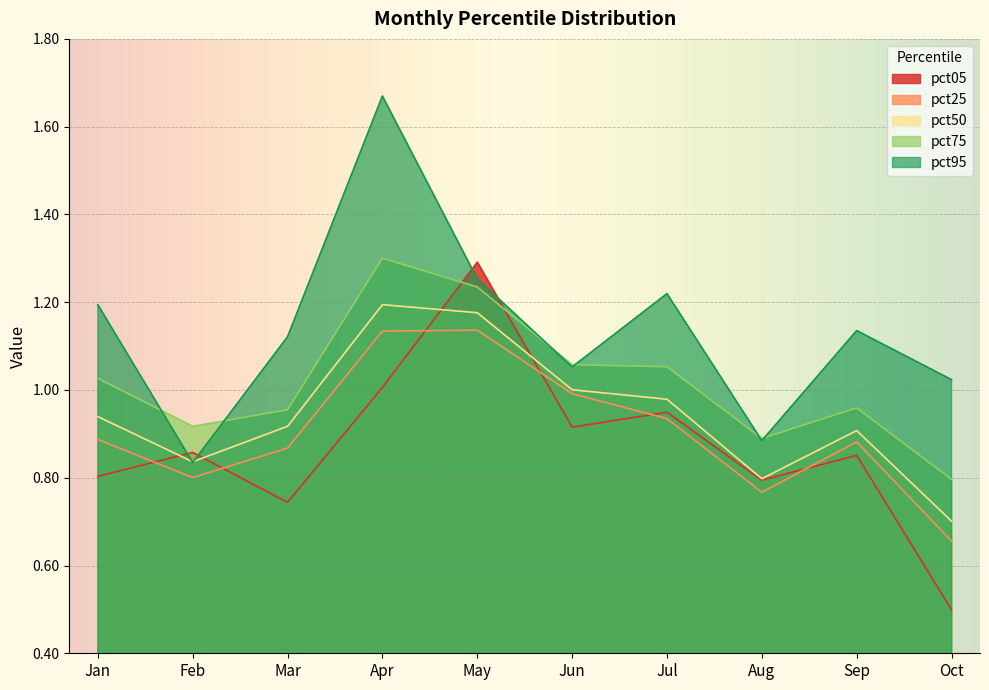

Which category has the highest value in the pct50 series?

Apr